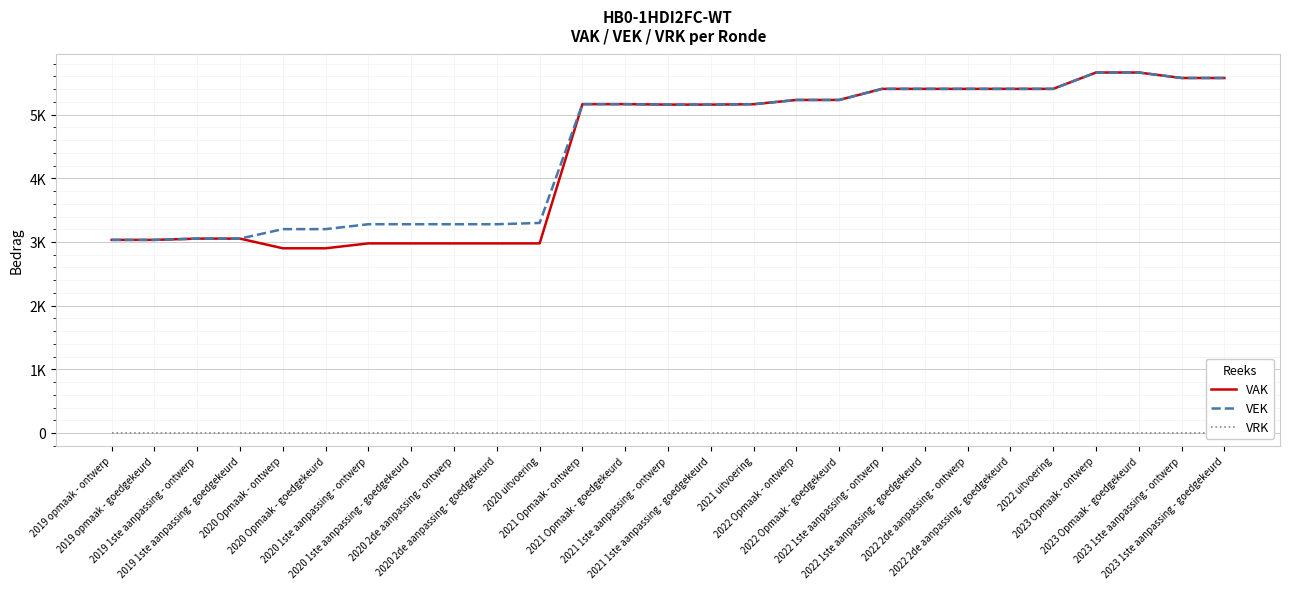

True or false: VAK and VEK cross at least once.

False